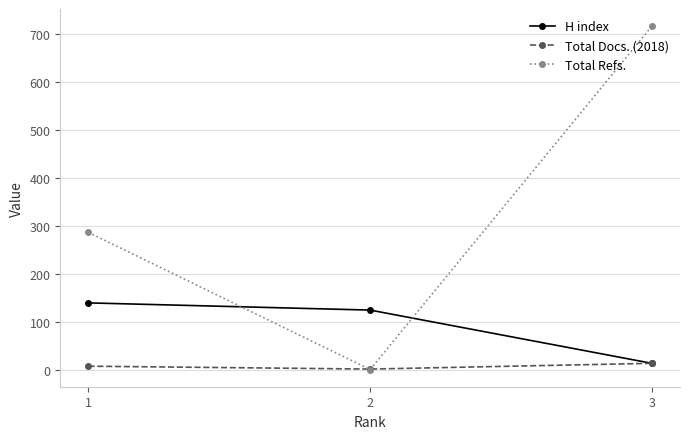

At which label does Total Refs. reach its minimum?

2